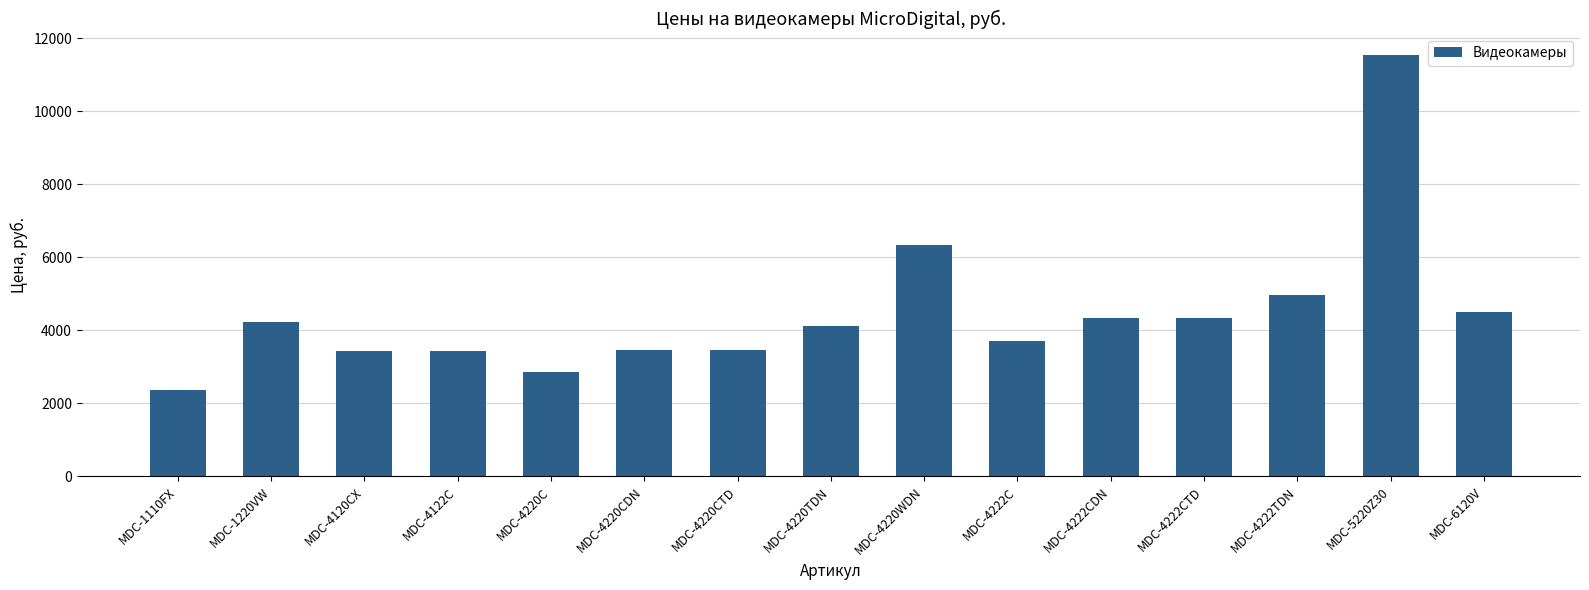

What is the sum of the values at MDC-4122C and MDC-4222CDN?

7766.7